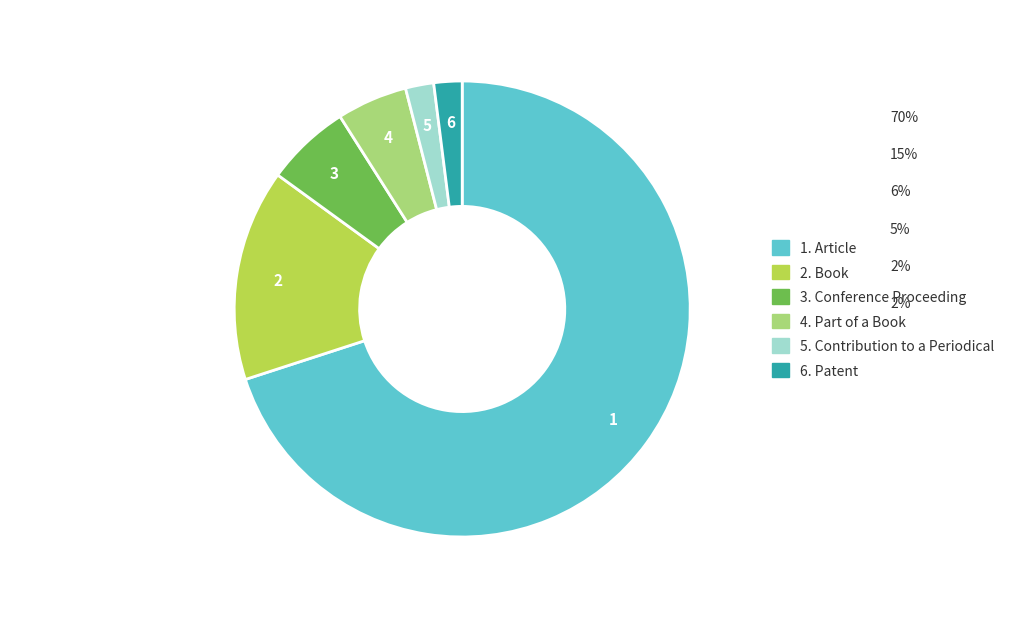

Combined, do 1. Article and 2. Book account for over 50%?

Yes